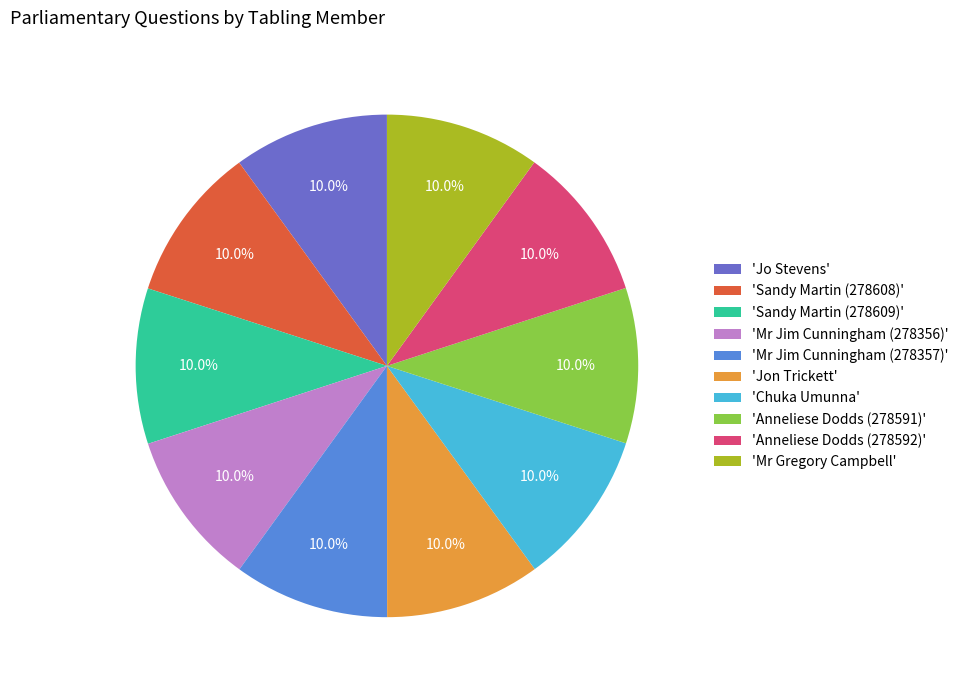

Approximately how many times larger is the value at 'Mr Jim Cunningham (278357)' compared to 'Anneliese Dodds (278591)'?

1.0